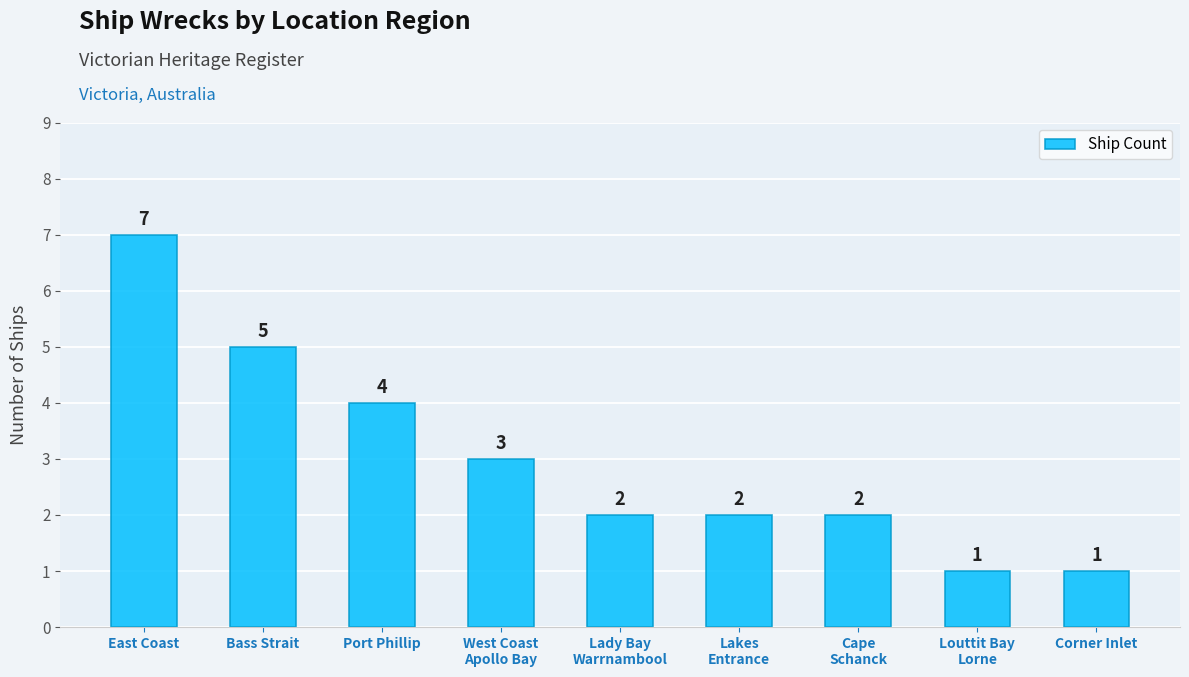

What is the ratio of the value at Cape
Schanck to the value at Lady Bay
Warrnambool?

1.0